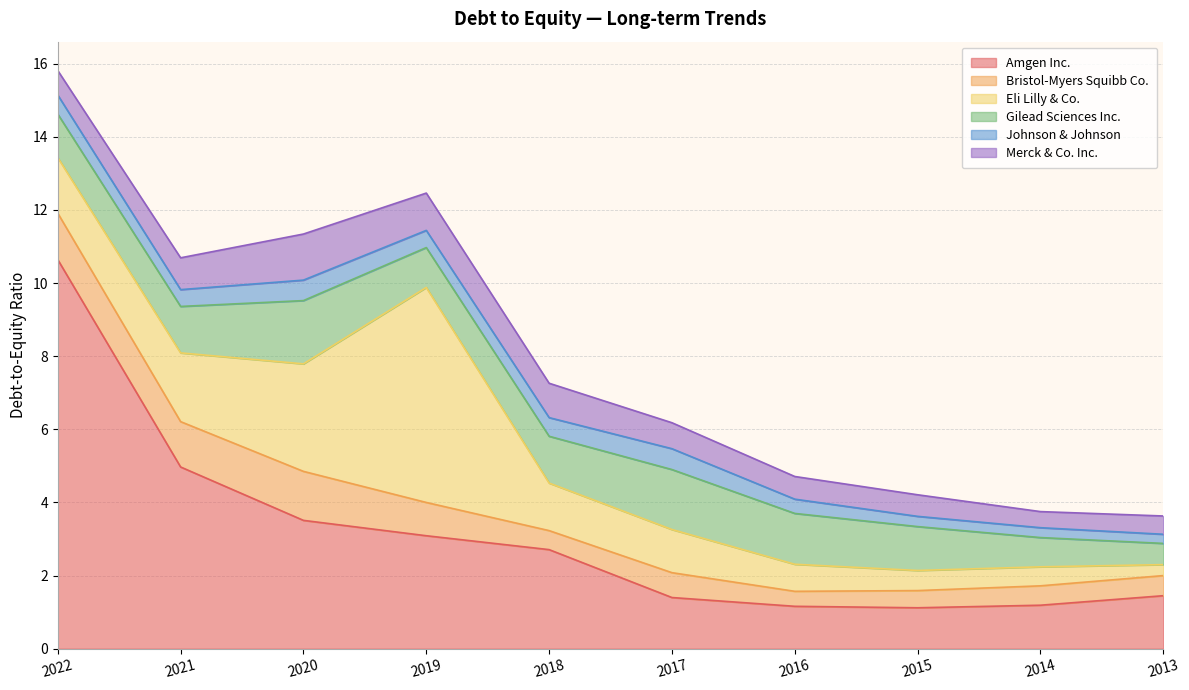

True or false: Amgen Inc. and Gilead Sciences Inc. intersect in this chart.

True